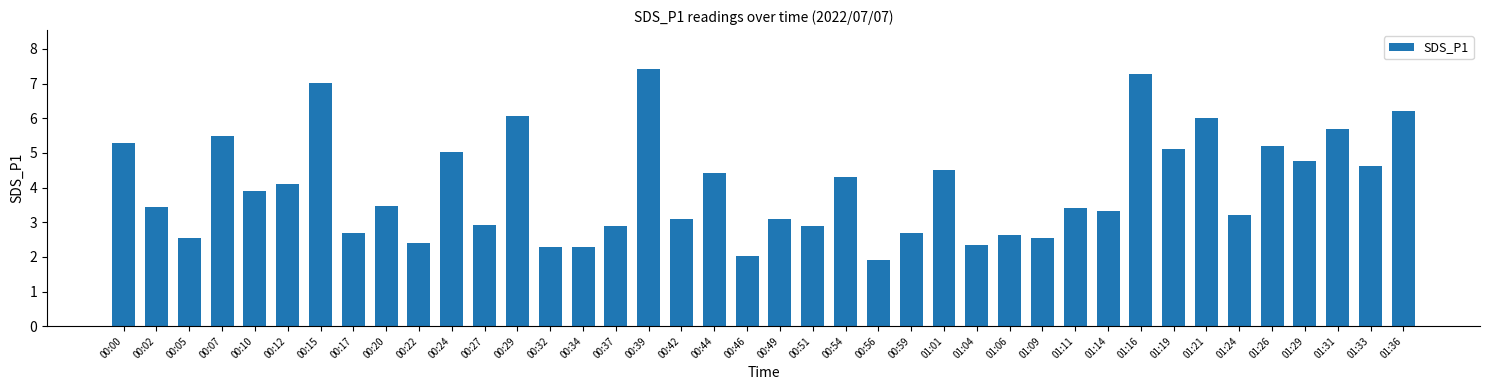

How many bars are there in total?

40